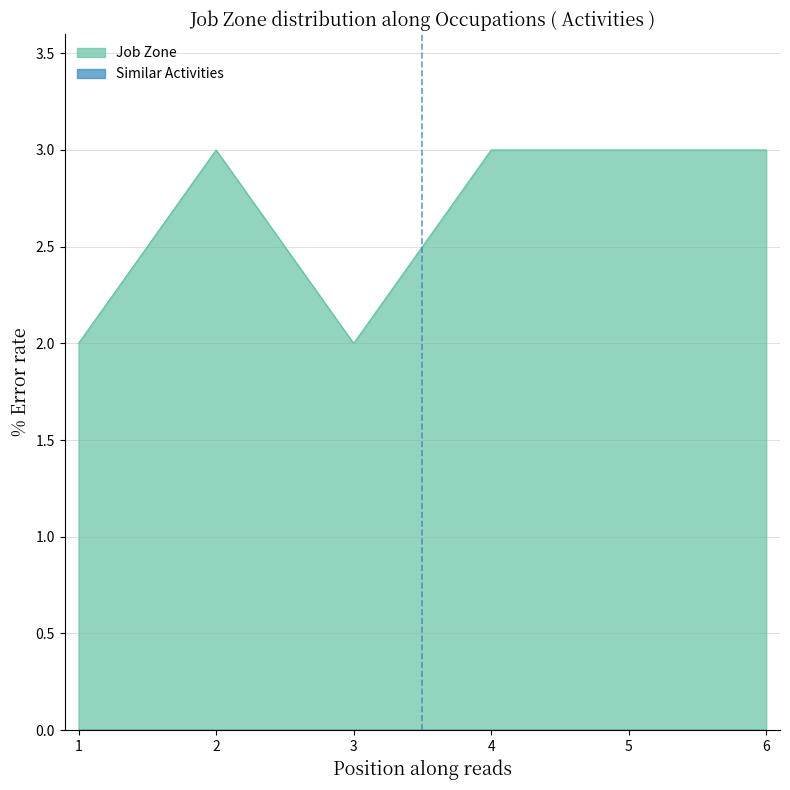

How many lines are shown in the chart?

2